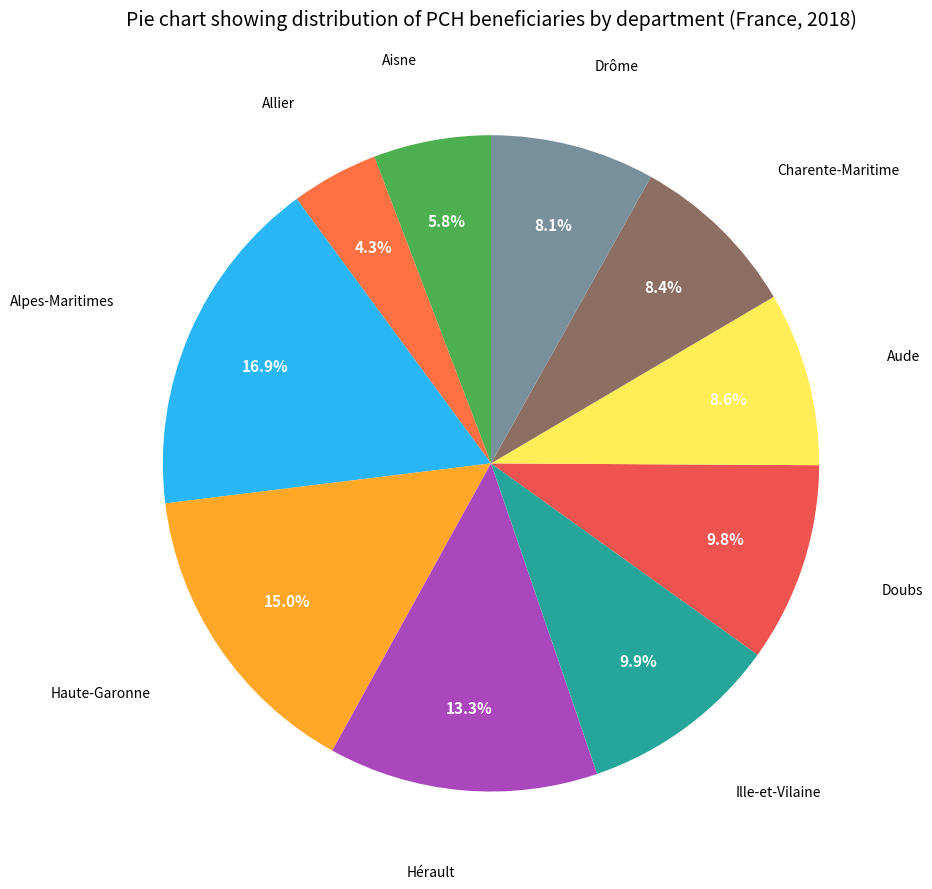

How many slices are in this pie chart?

10